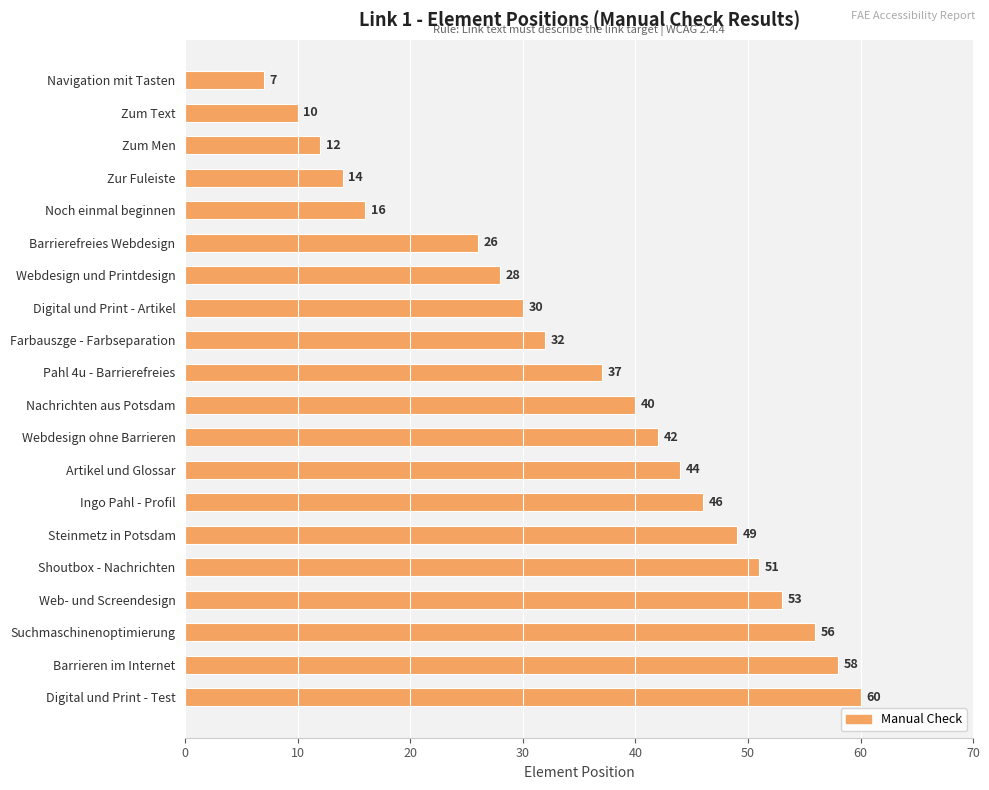

What is the value of the 13th bar from the top?

44